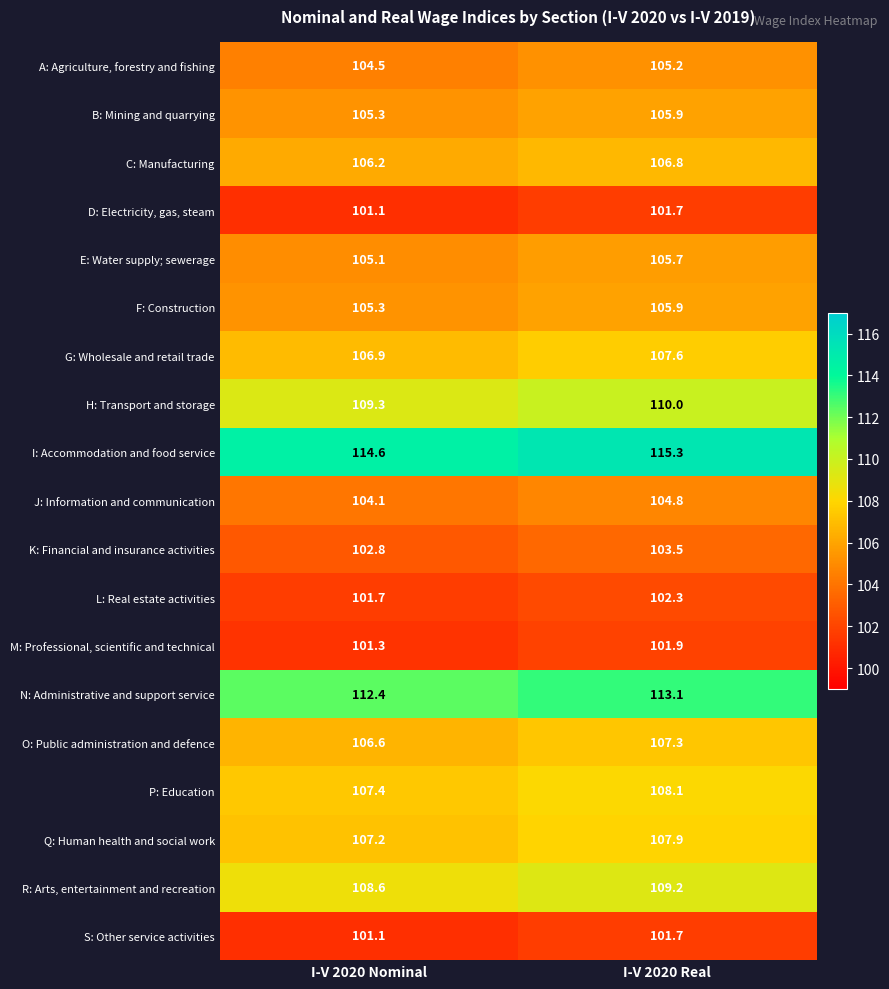

Where is F: Construction nearest to the value 105?

I-V 2020 Nominal